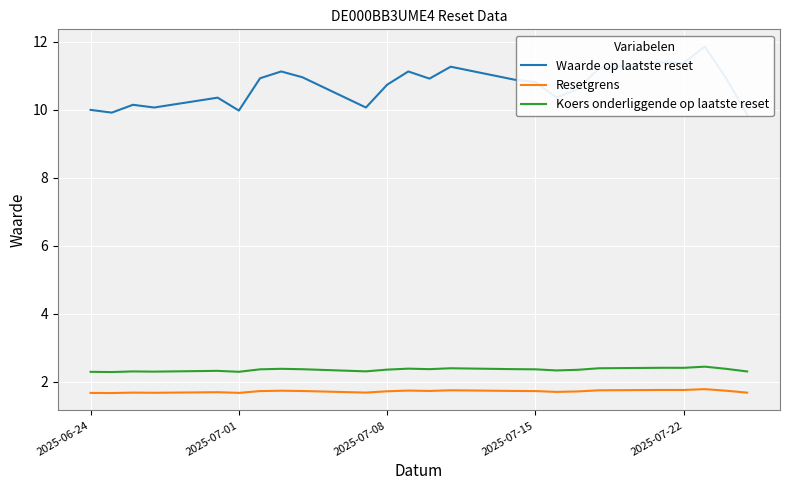

What is the average value of the Koers onderliggende op laatste reset series?

2.4